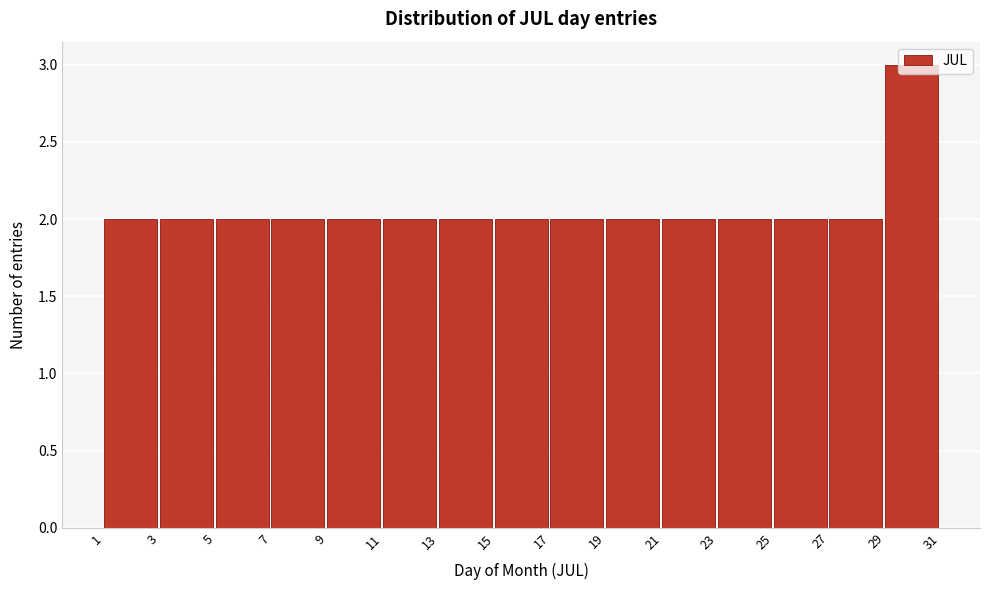

How tall is the bar that spans 7 to 9 on the x-axis? The values are not printed on the chart, so give them approximately, as read against the axis.

2